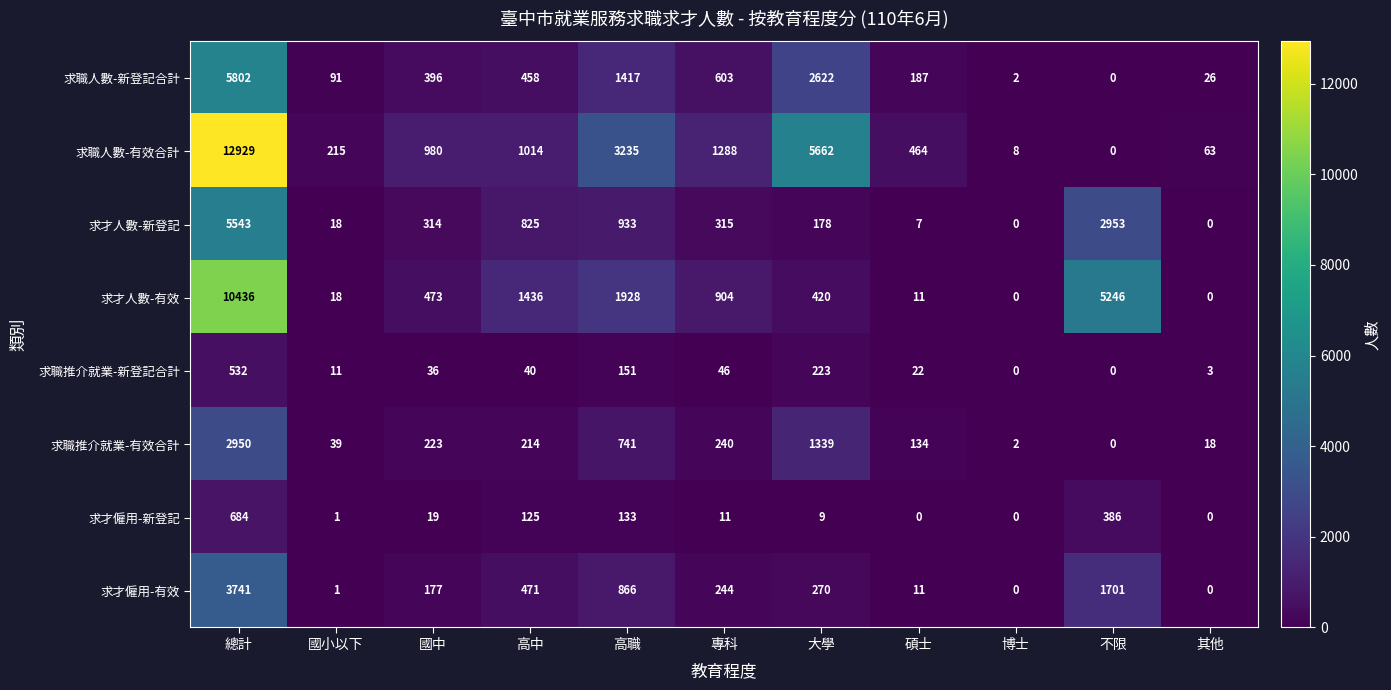

How many positive values does the 求才僱用-新登記 series have?

8